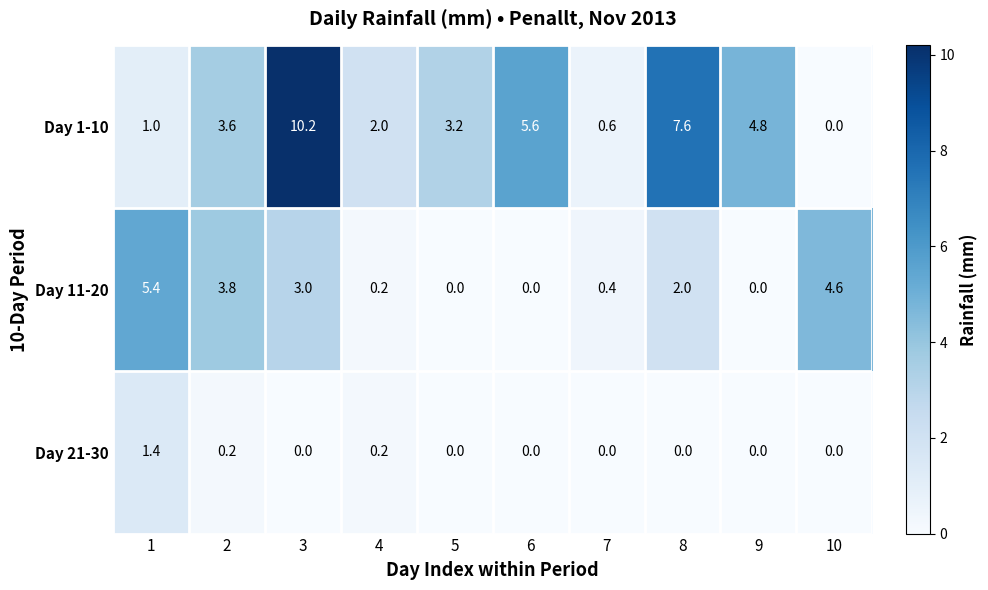

What is the highest value of the Day 21-30 series?

1.4